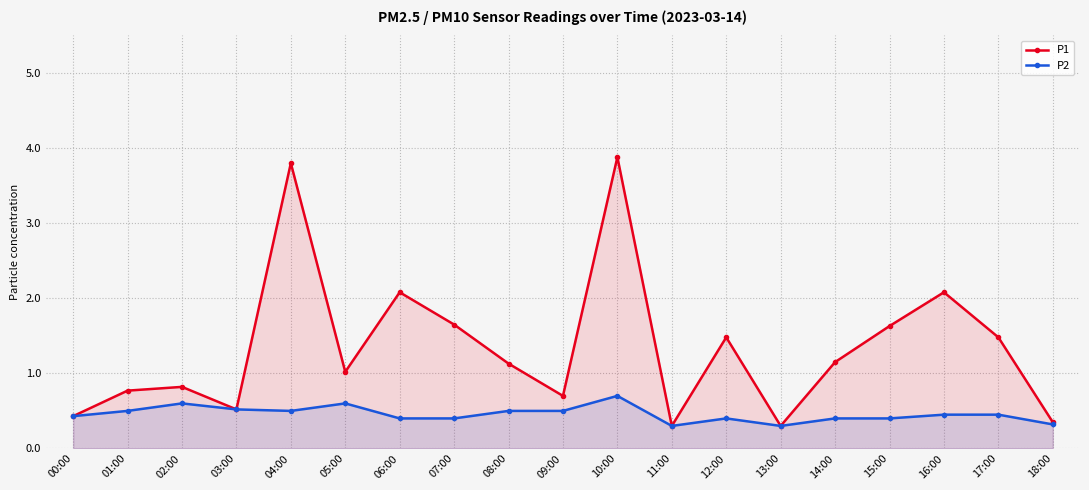

Where does the P1 series first go above 1?

04:00